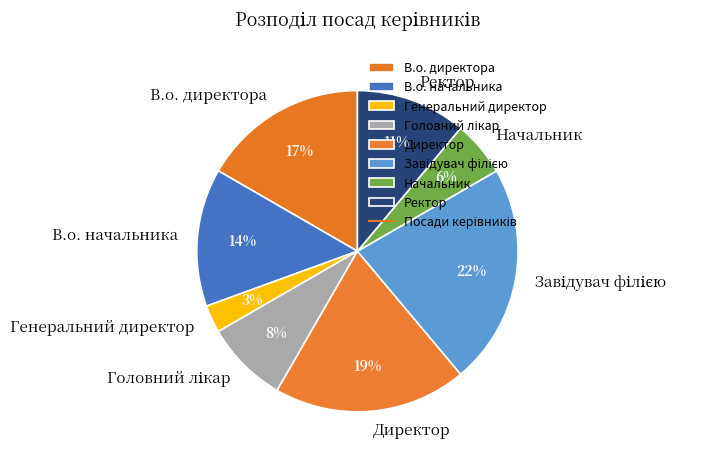

To the nearest percent, what portion does Генеральний директор represent?

3%